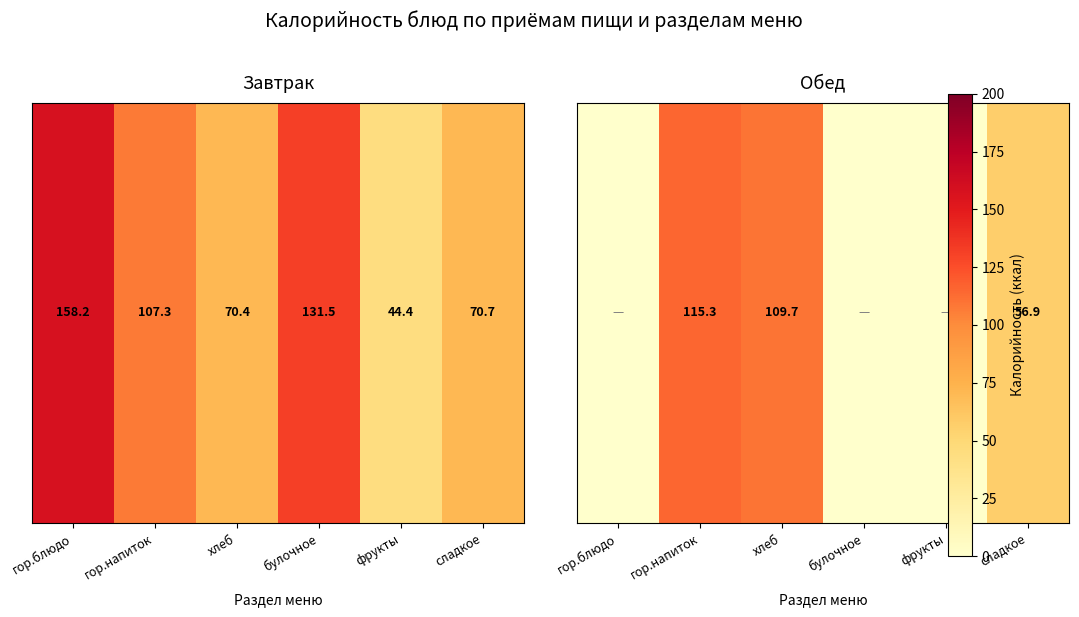

True or false: the data shows 73.0 at хлеб.

False